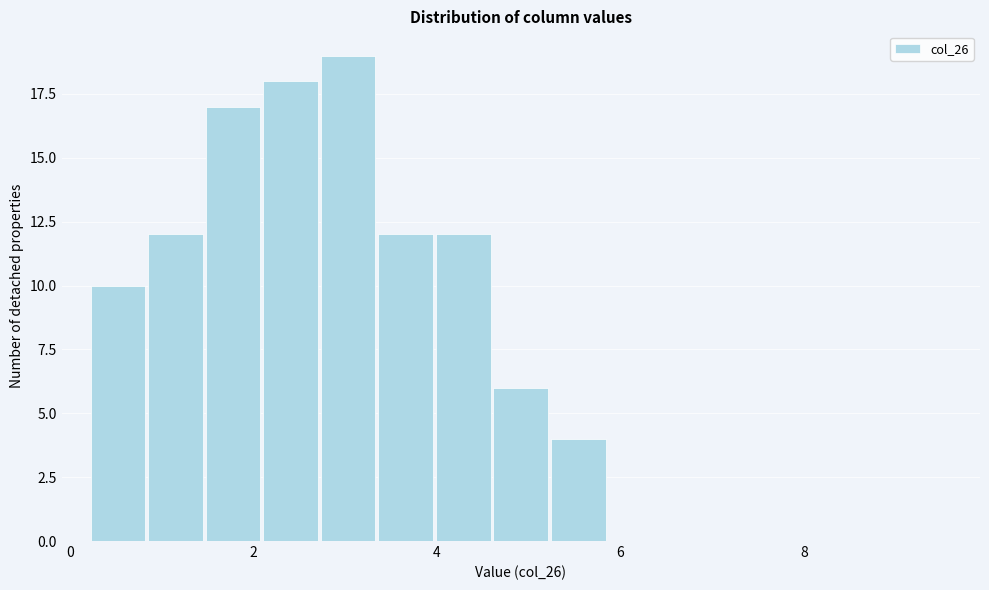

Read against the x-axis, roughly where is the centre of the tallest bar?

3.0